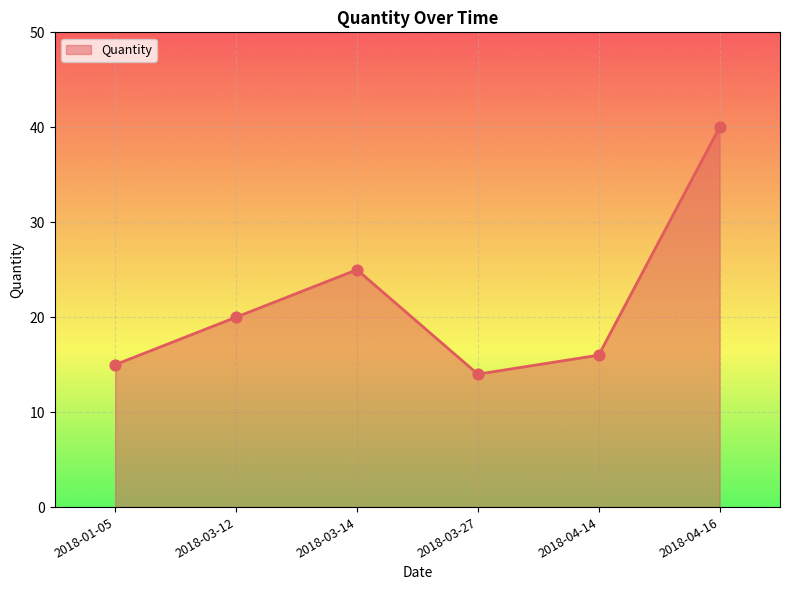

What is the change in value from 2018-03-14 to 2018-03-27?

-11